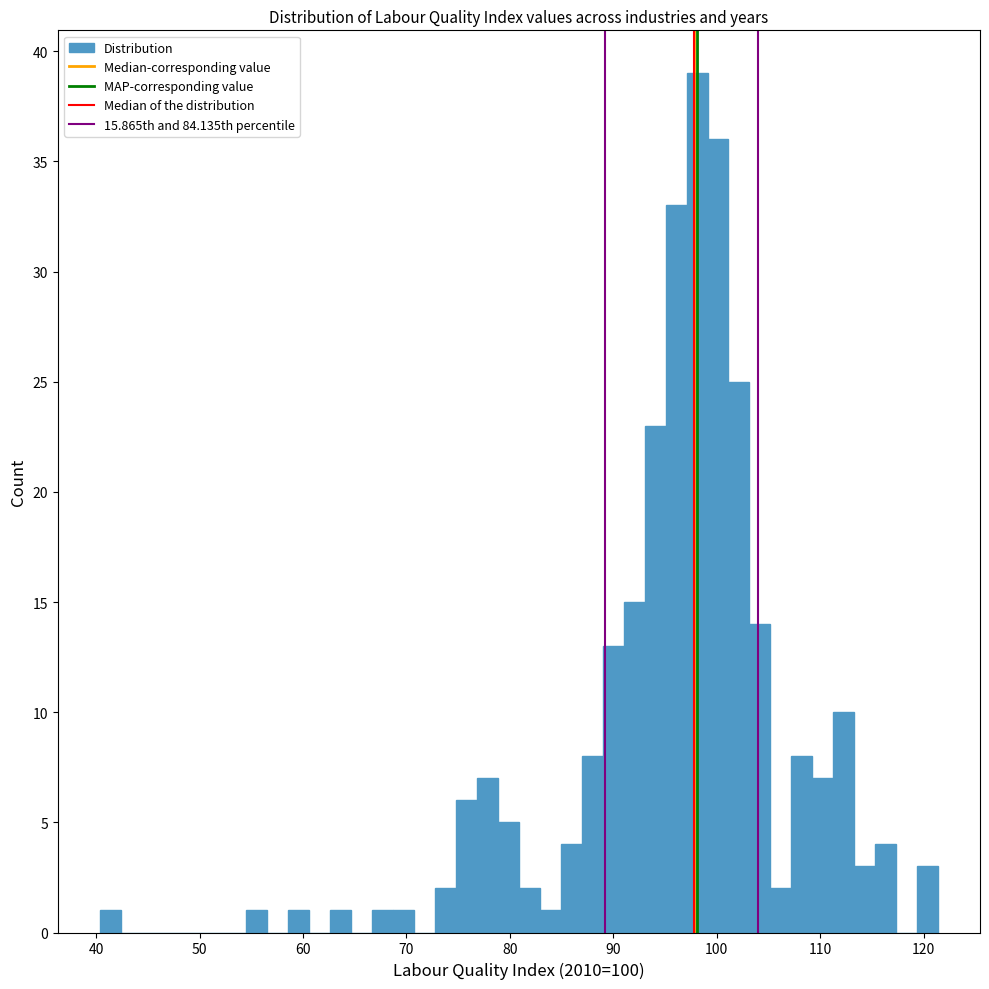

Read against the x-axis, roughly where is the centre of the tallest bar?

98